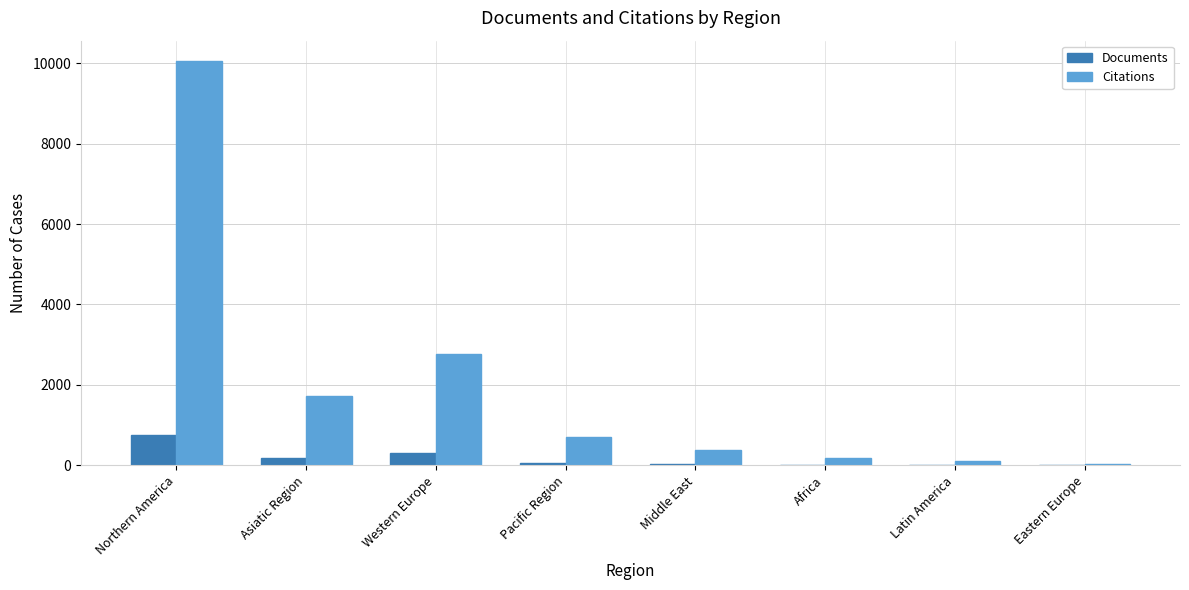

Where is Citations nearest to the value 5040?

Western Europe